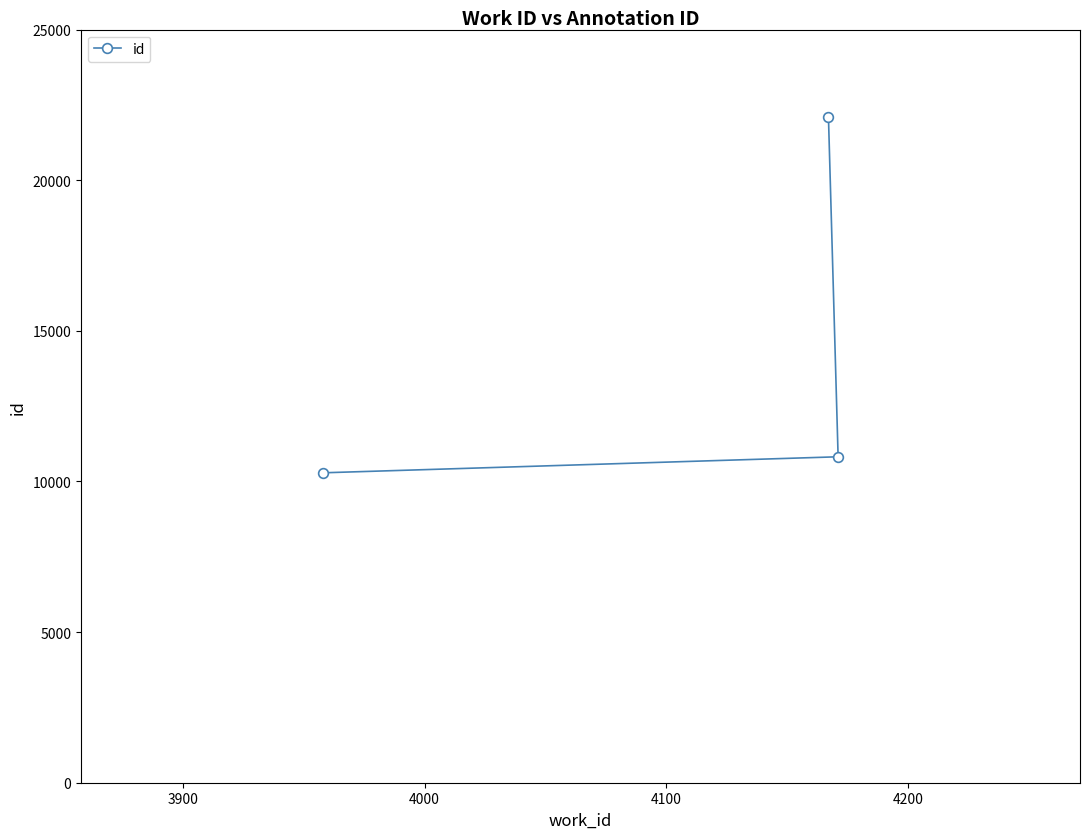

Reading left to right, transcribe all the data shown in this chart.

10287	22106	10819